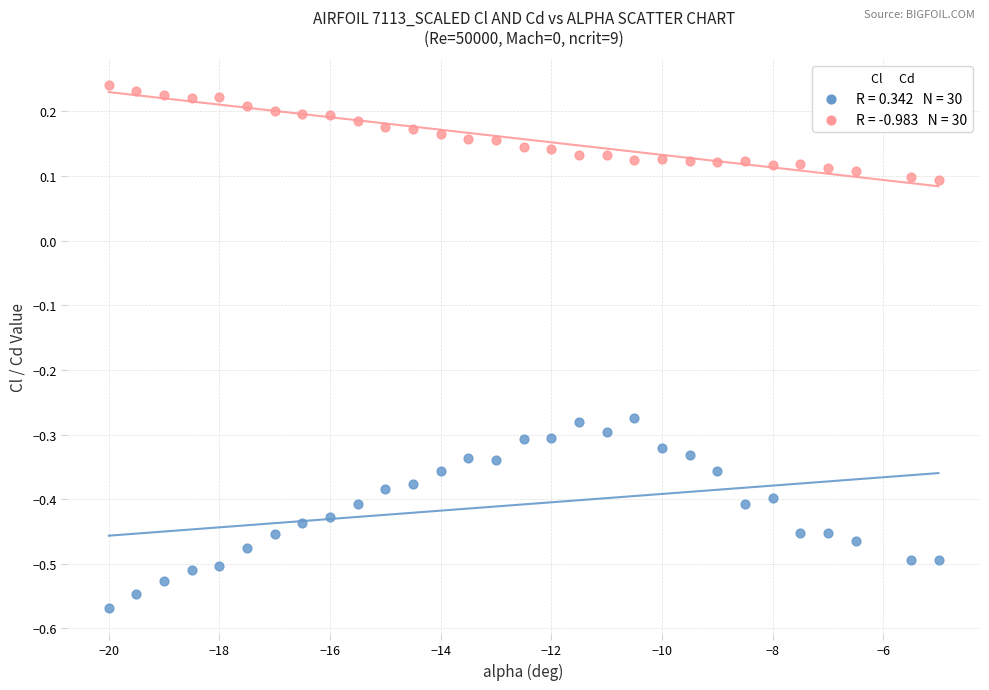

Across all data points, what is the range of Y values (max minus min)?

0.8